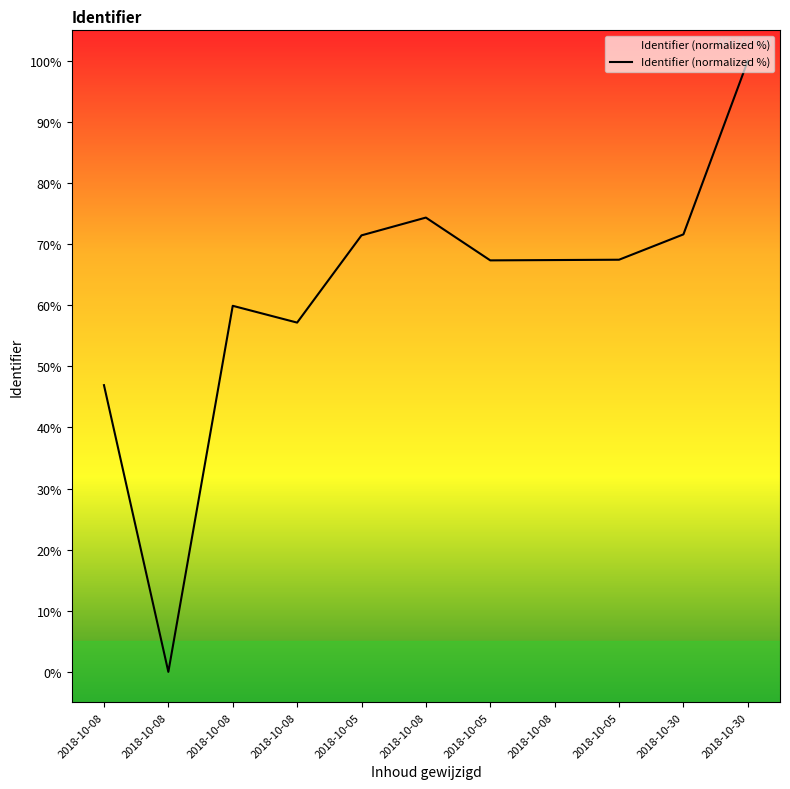

Which label corresponds to the largest value in the chart?

2018-10-30